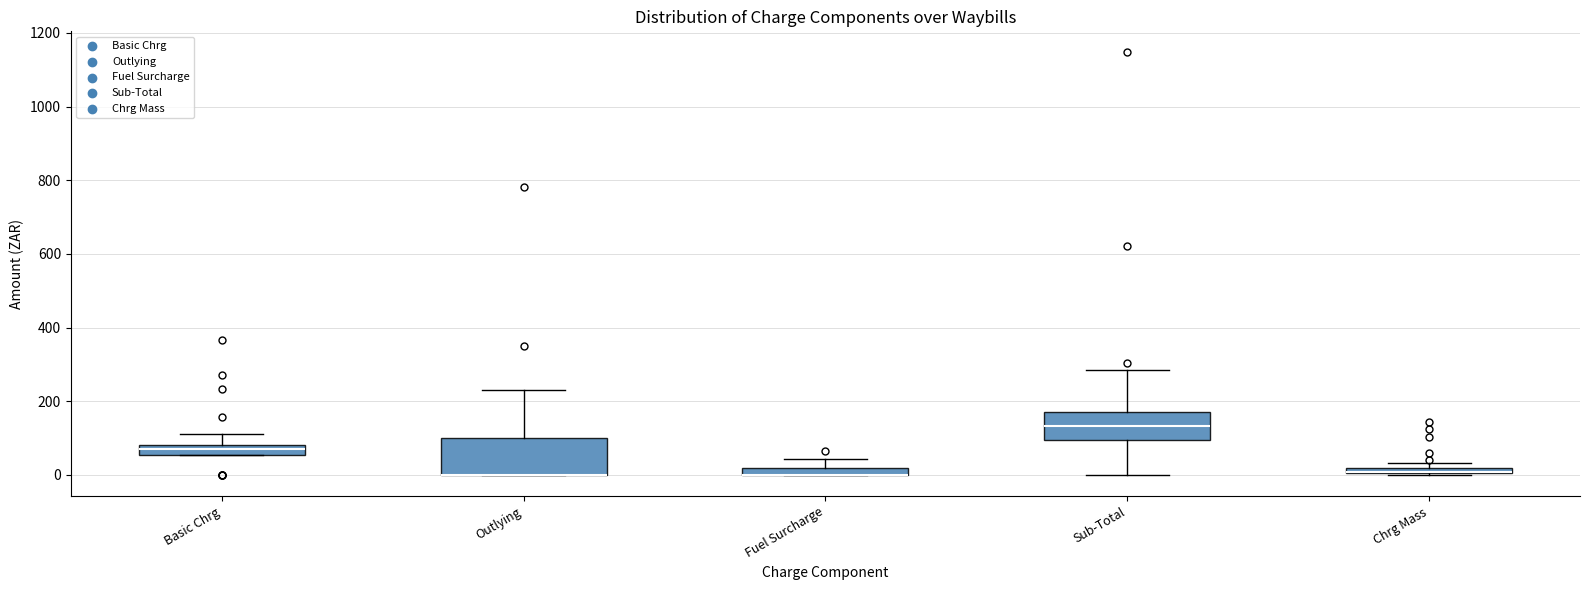

Comparing the boxes themselves (not the whiskers), which one is the tallest?

Outlying